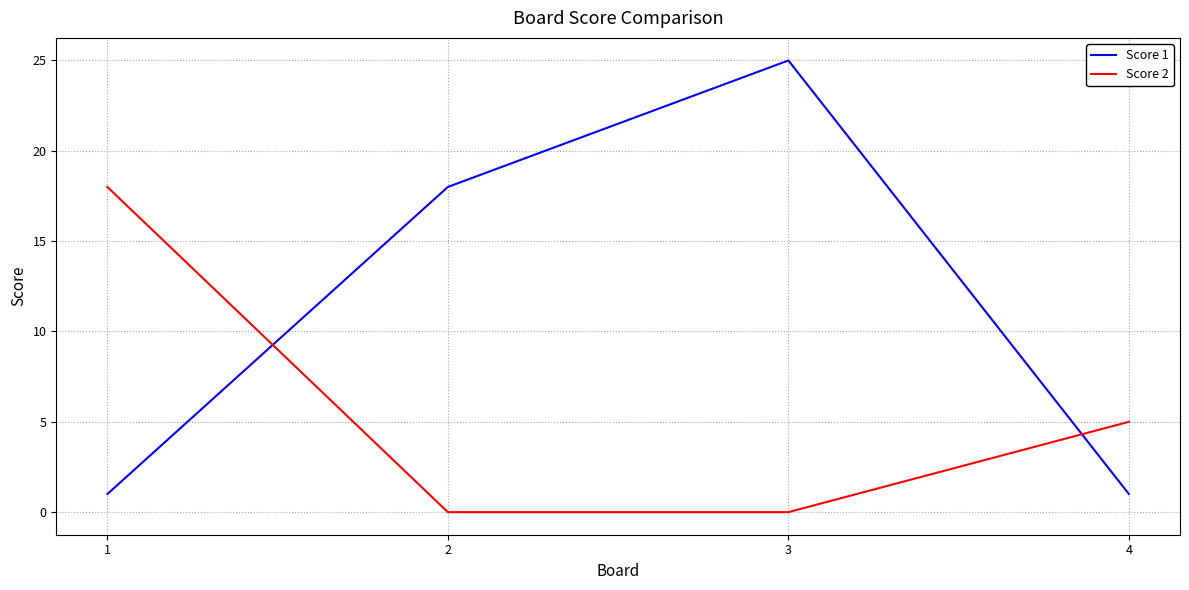

Reading left to right, transcribe all the data shown in this chart.

Score 1: 1	18	25	1
Score 2: 18	0	0	5